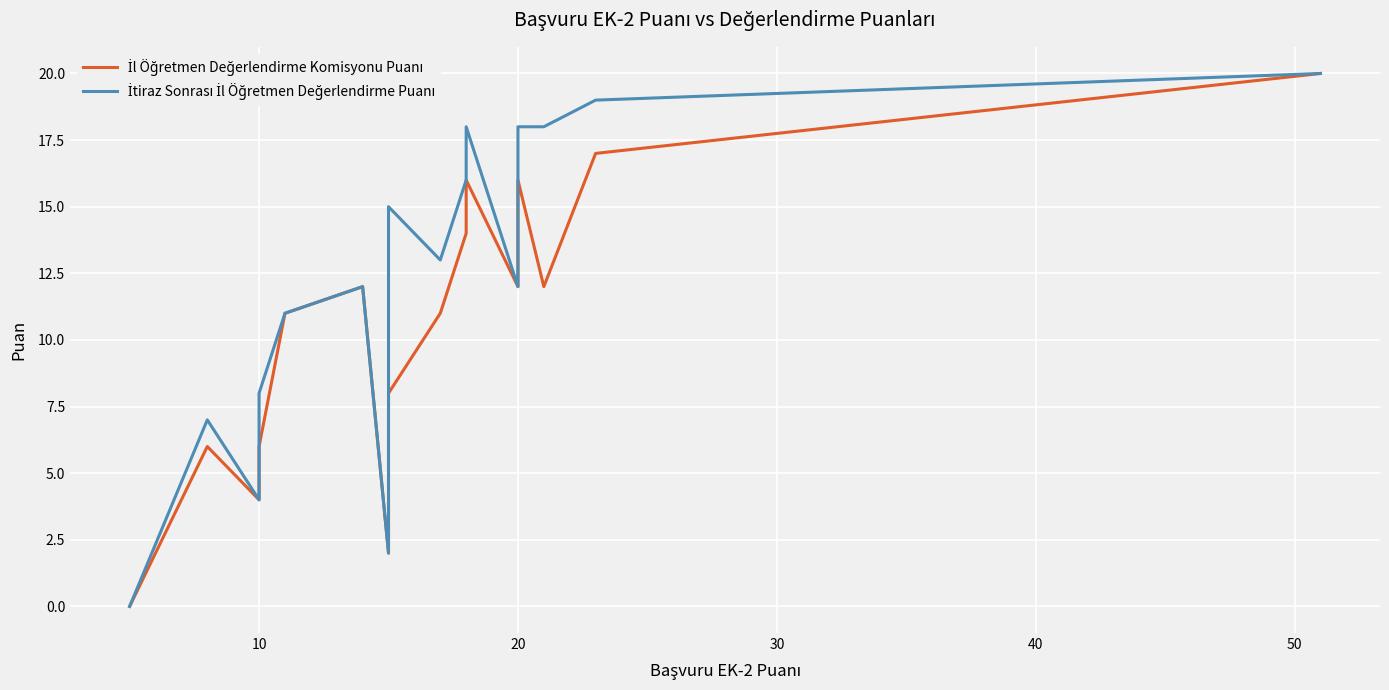

What are all the series names shown in the legend?

İl Öğretmen Değerlendirme Komisyonu Puanı, İtiraz Sonrası İl Öğretmen Değerlendirme Puanı